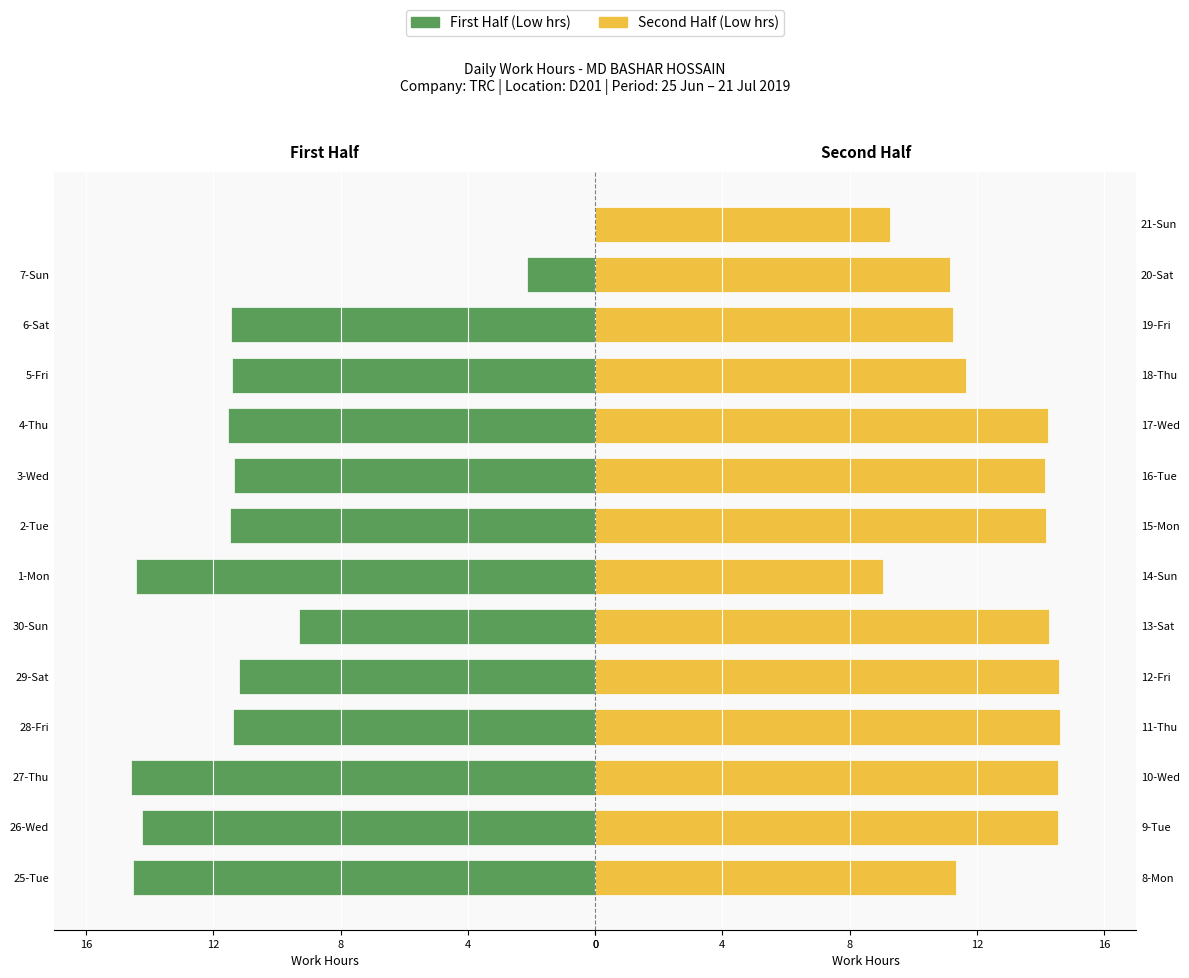

How many bars are there in each group?

2